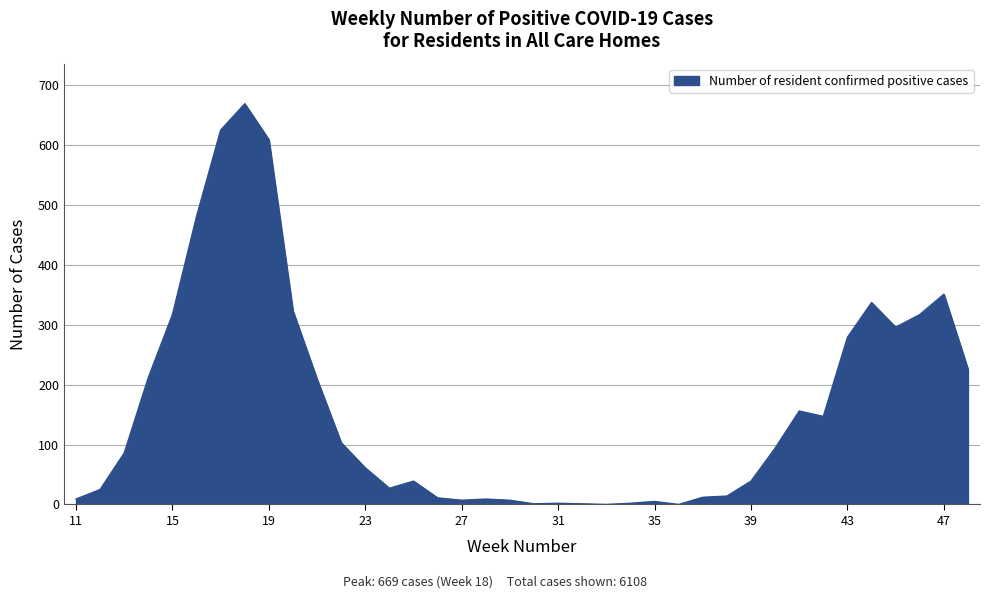

What is the greatest value displayed?

669